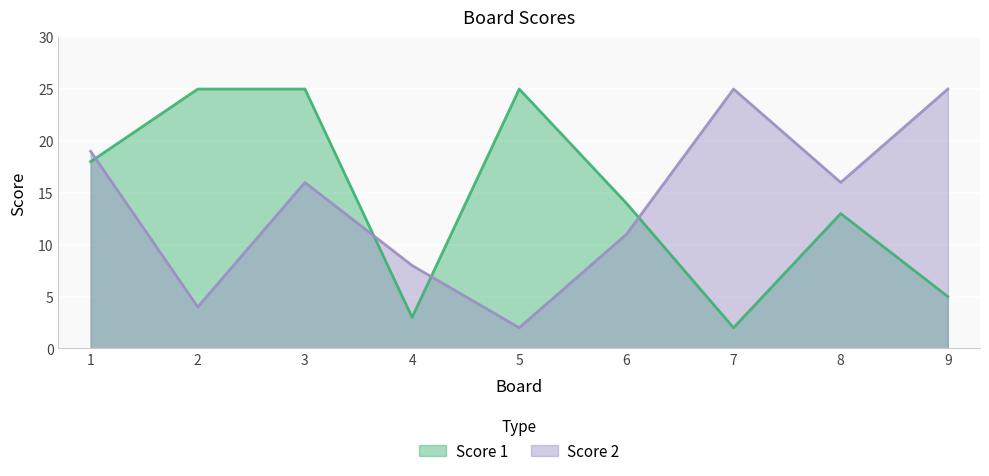

Is it true that Score 2 equals 25 at 7?

True